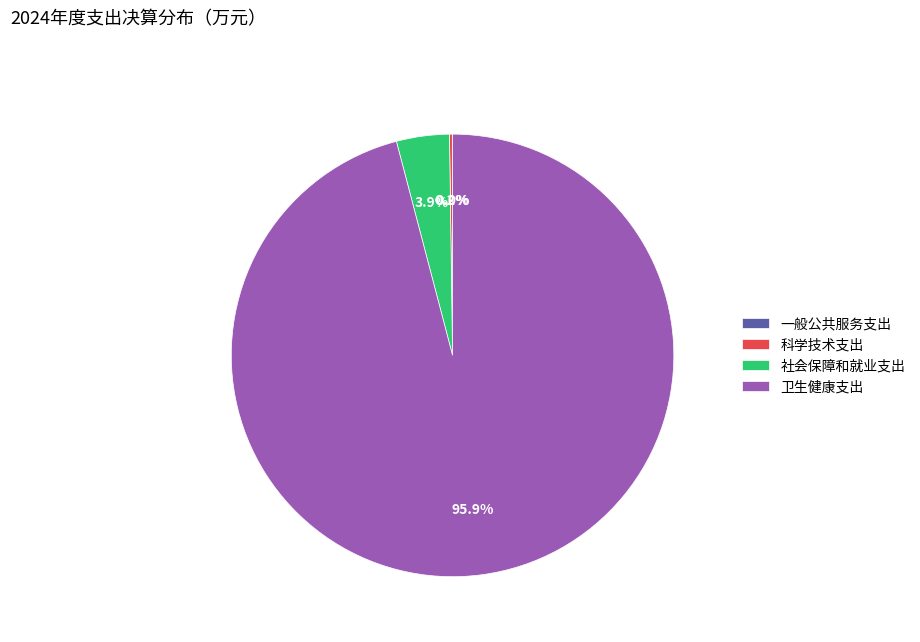

Does 卫生健康支出 represent more than half of the total?

Yes